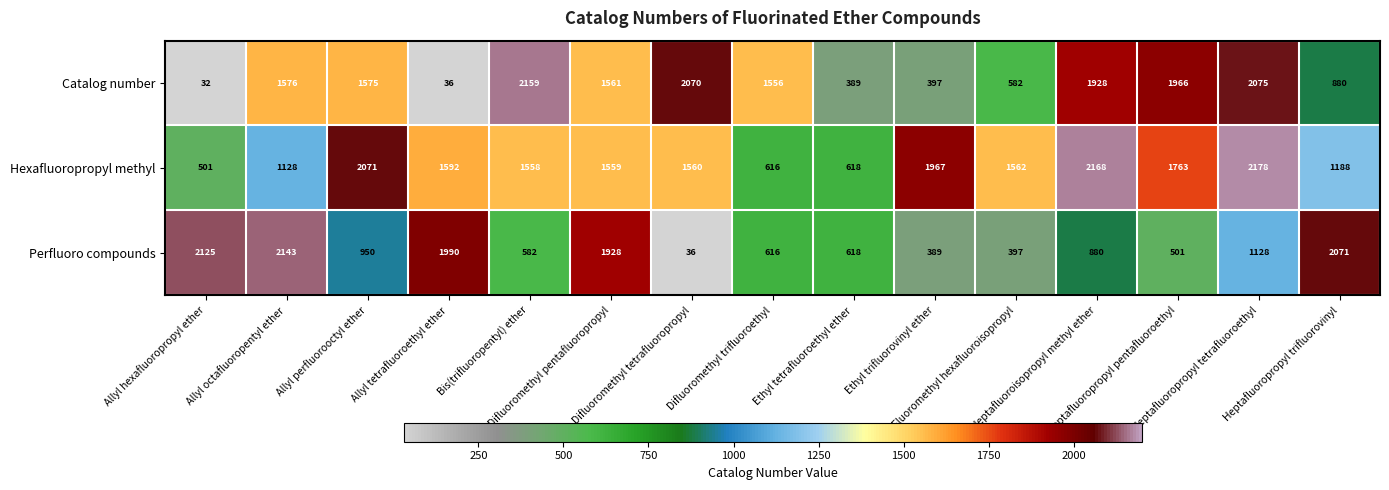

What is the greatest value displayed?

2178